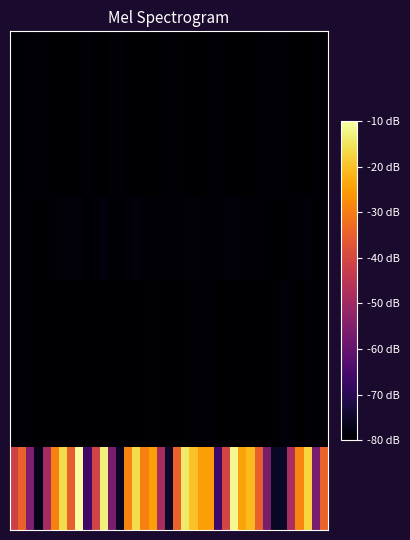

What is the minimum value shown in the chart?

-80.0